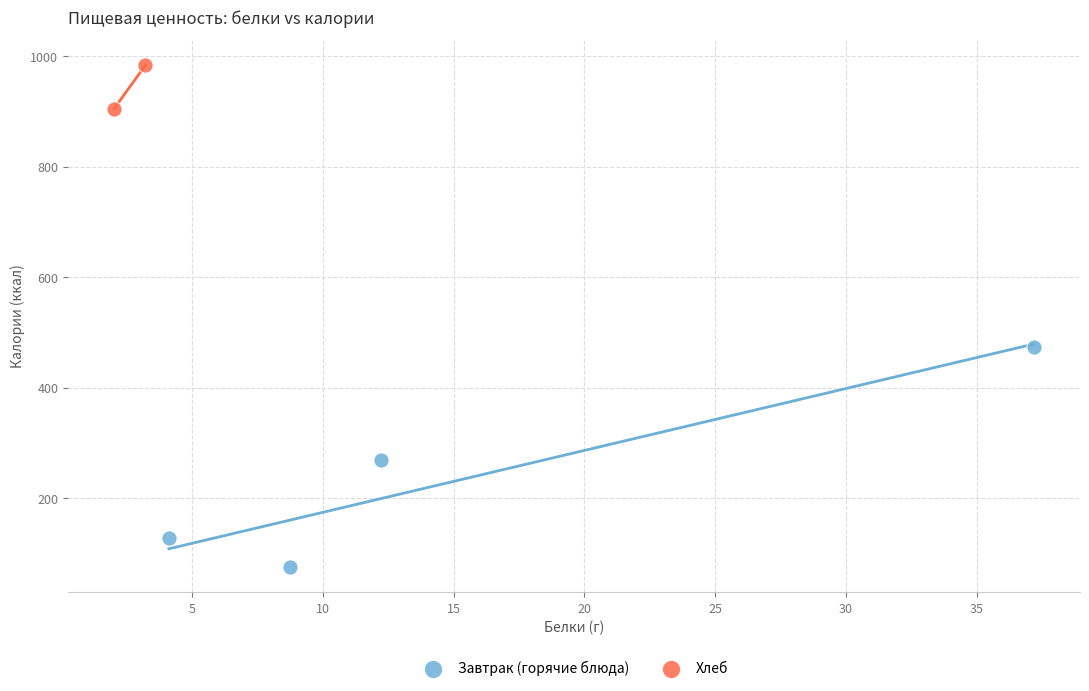

Which series reaches the minimum Y coordinate?

Завтрак (горячие блюда)